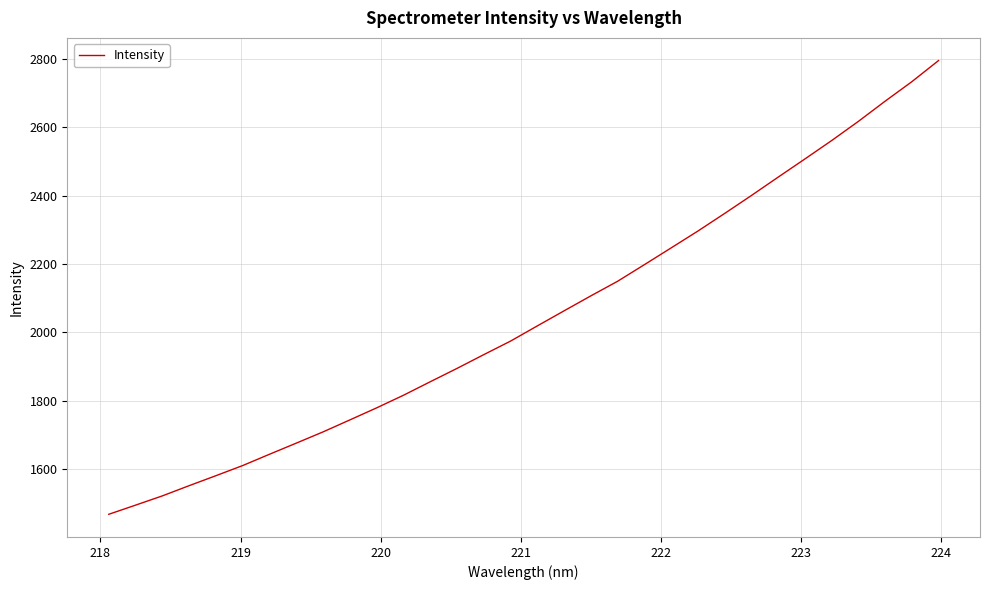

What is the difference between the maximum and minimum values?

1326.1